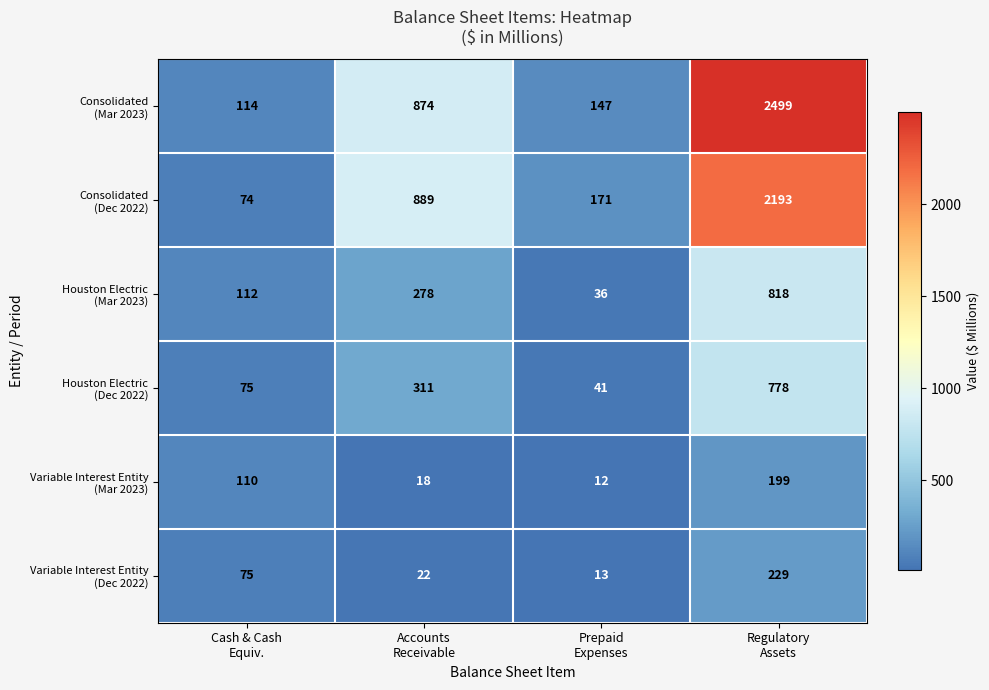

What is the smallest value displayed?

12